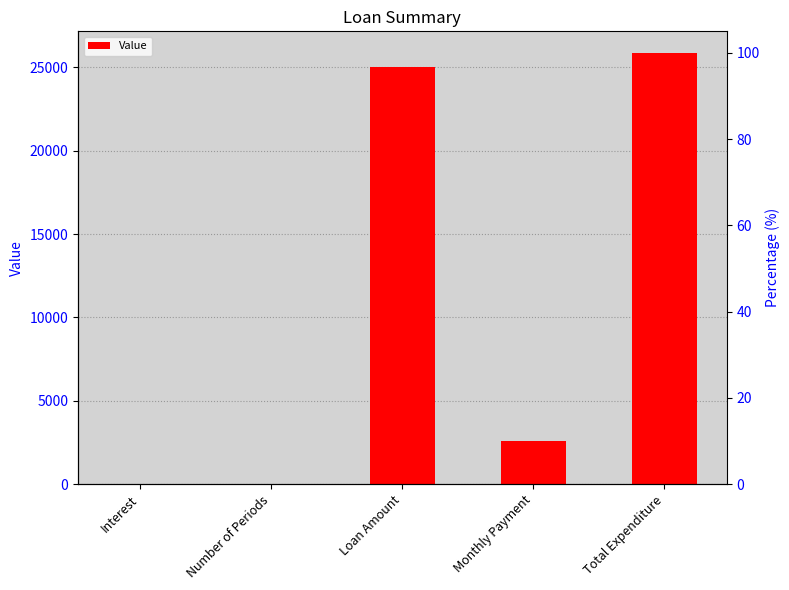

Reading right to left, transcribe all the data shown in this chart.

25867.4	2586.7	25000.0	10.0	0.1